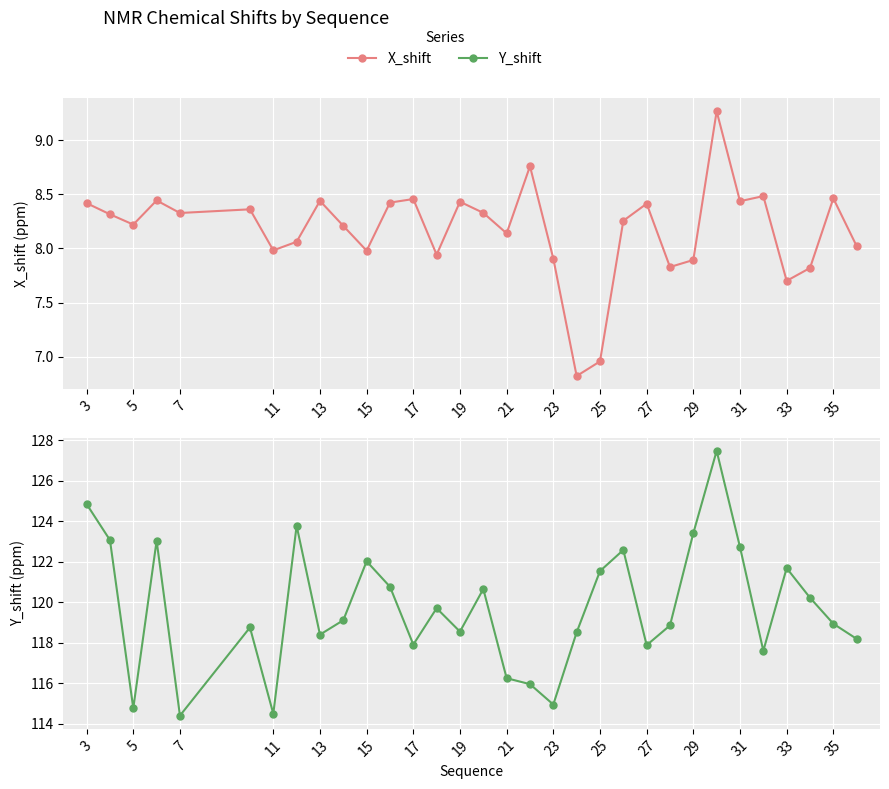

In Y_shift, how many points are lower than both neighbors (excluding endpoints)?

9